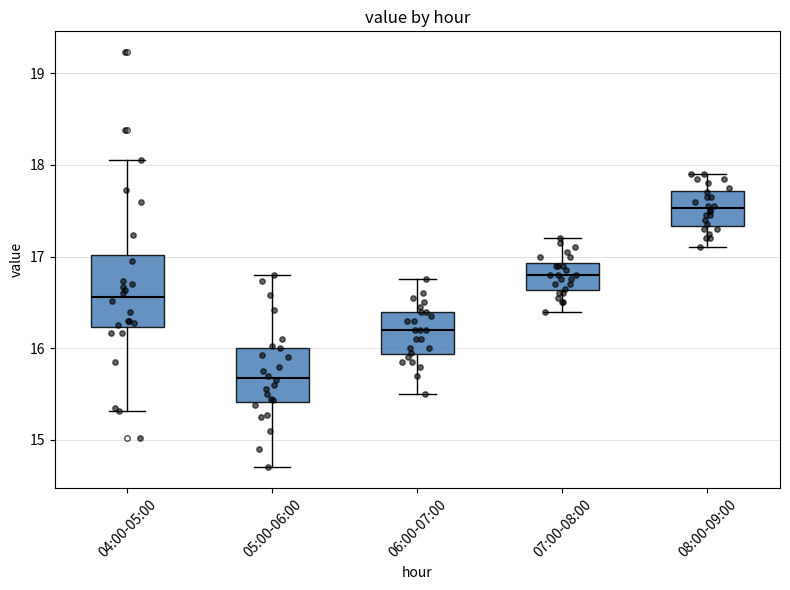

Which box's median line is the lowest?

05:00-06:00